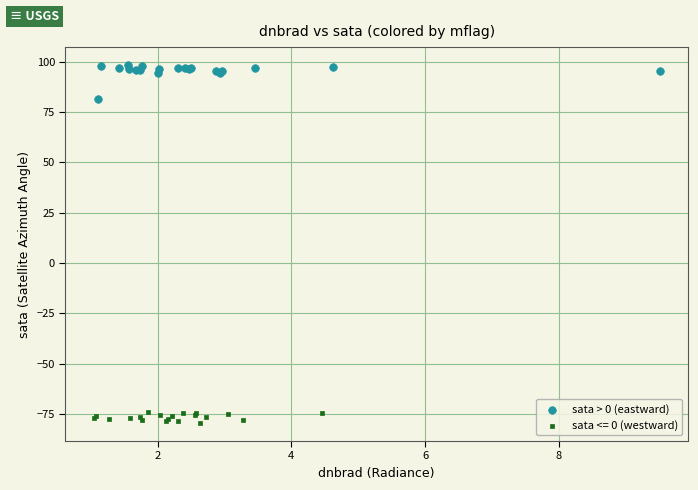

Which series contains the lowest Y value?

sata <= 0 (westward)